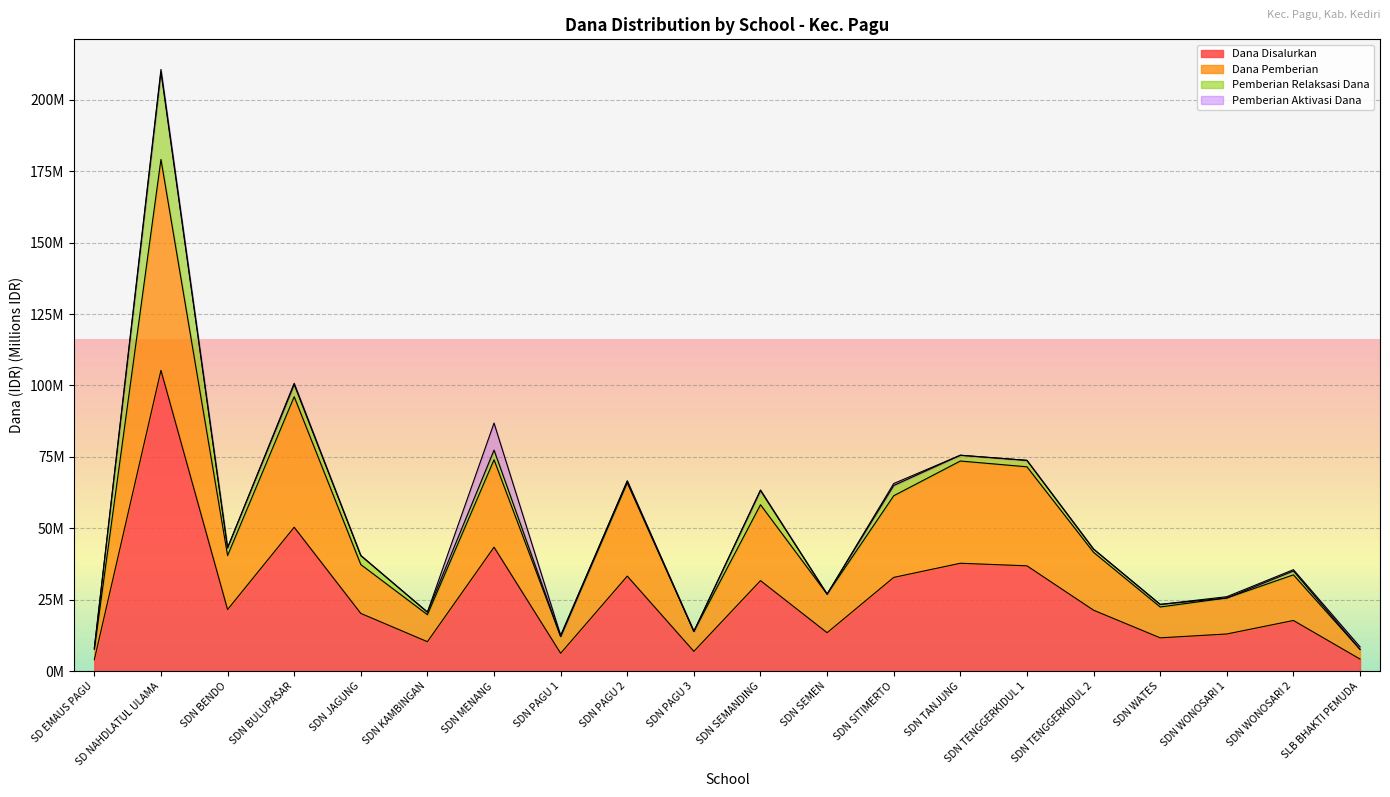

How many distinct data groups are displayed?

4